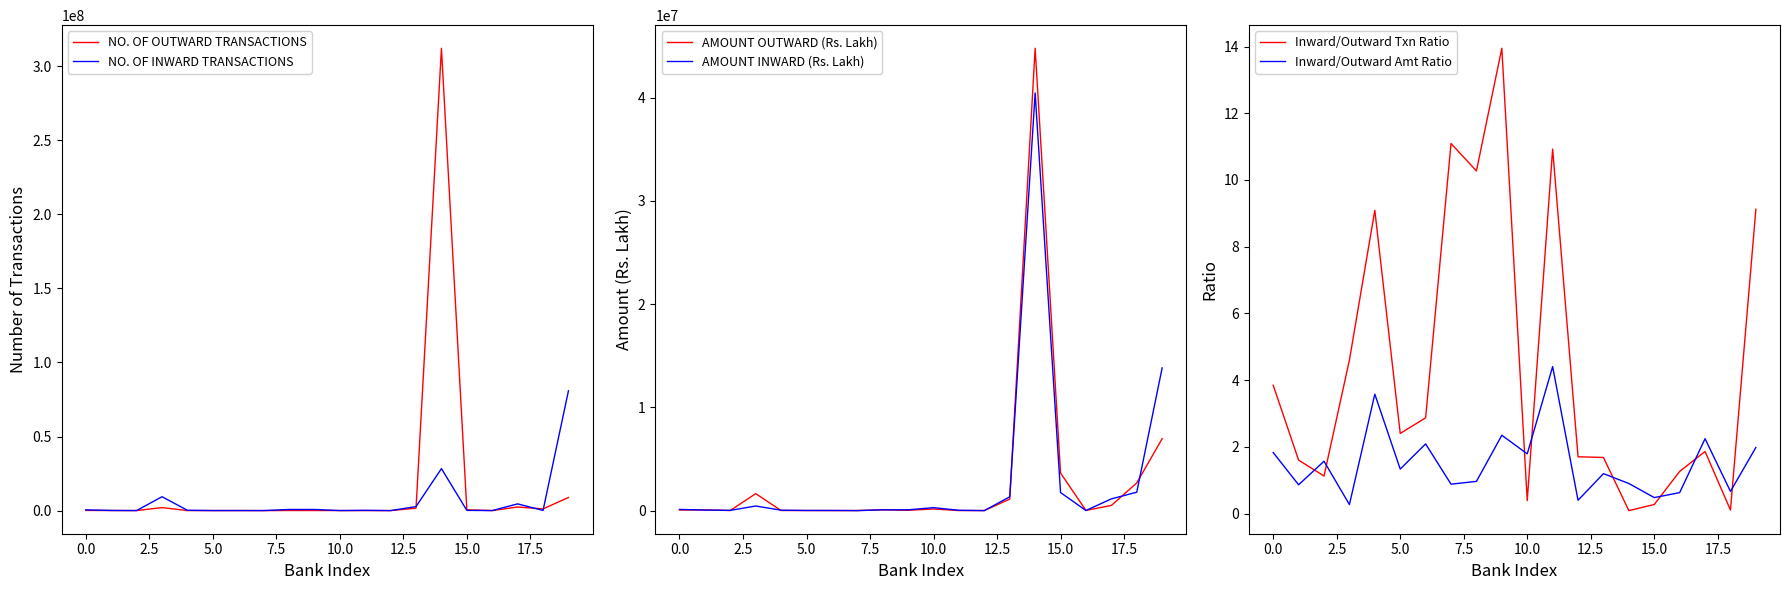

True or false: Inward/Outward Txn Ratio has a value of 10.9 at 11.

True